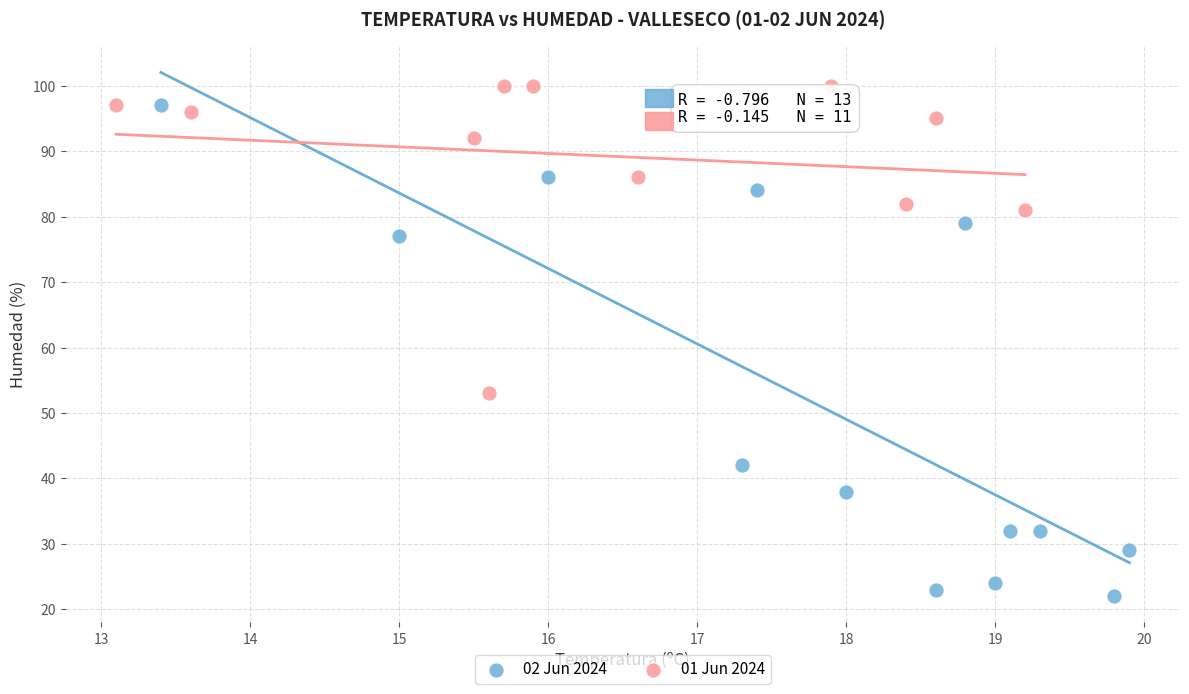

Which series contains the lowest Y value?

02 Jun 2024